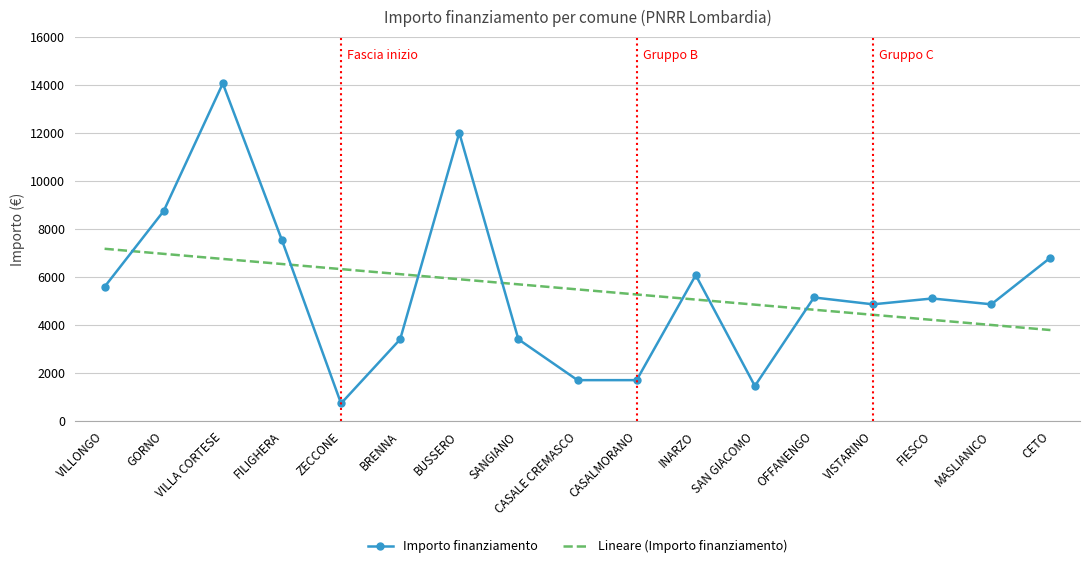

At which category is the sum across all series the highest?

VILLA CORTESE